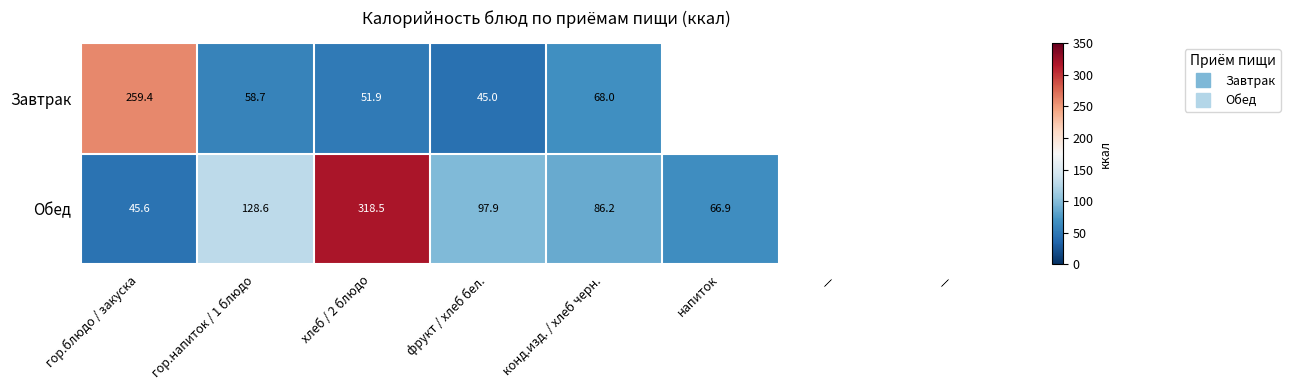

Where is Завтрак nearest to the value 152?

конд.изд. / хлеб черн.